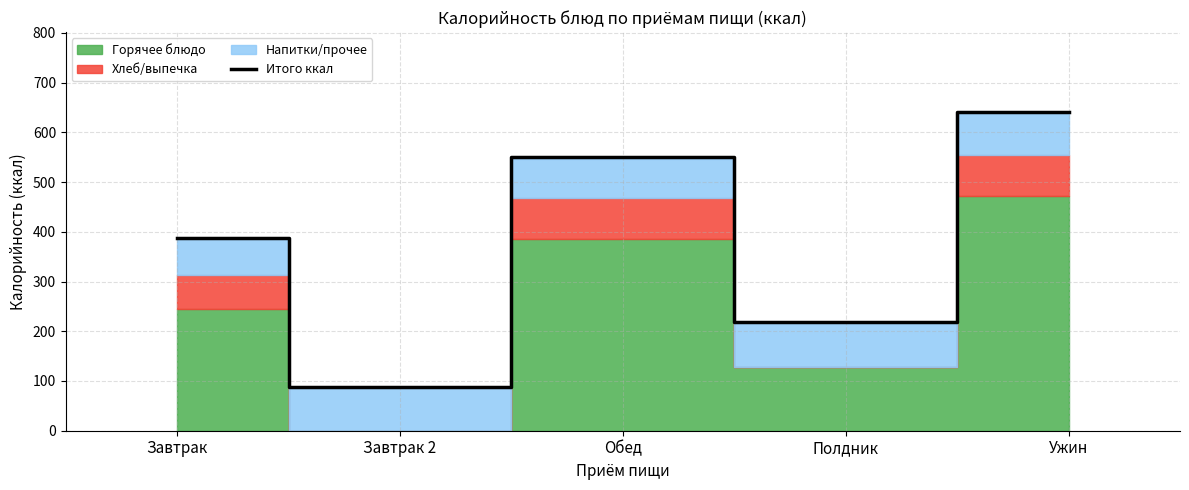

Reading left to right, what are all the values shown in this chart?

Завтрак=388.4	Завтрак 2=87.3	Обед=549.4	Полдник=218.1	Ужин=641.3